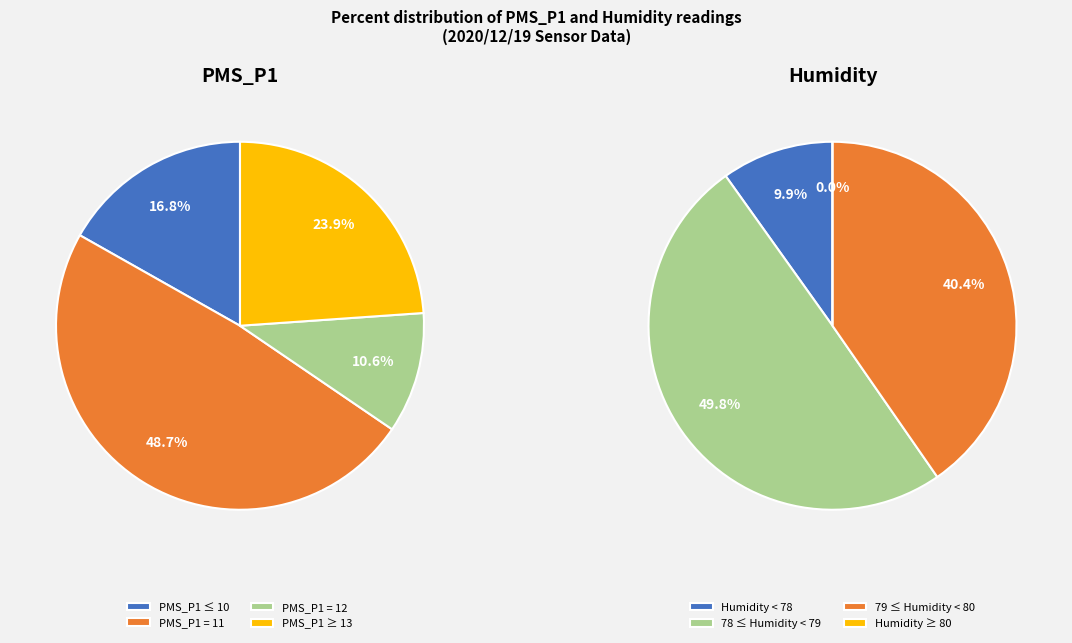

Is it true that 00:17 is 19% of the pie?

False